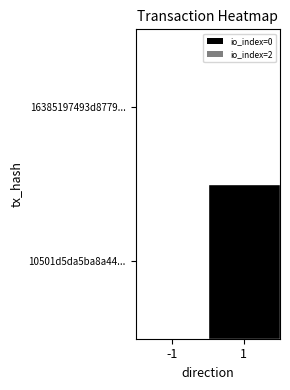

Count the number of categories in the chart.

2